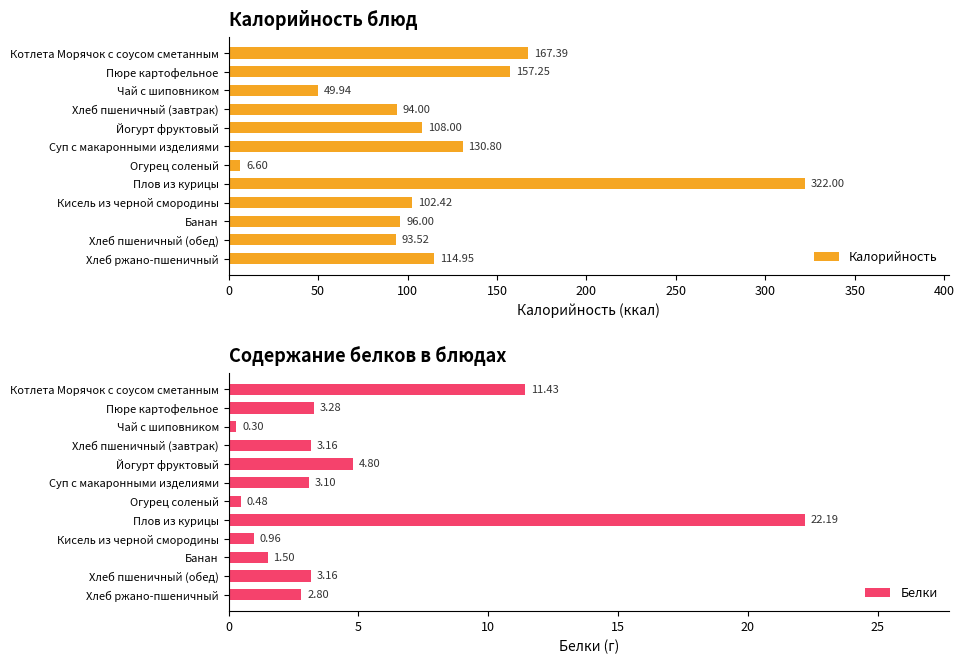

What is the value of the Белки bar at the 12th from the left?

2.8